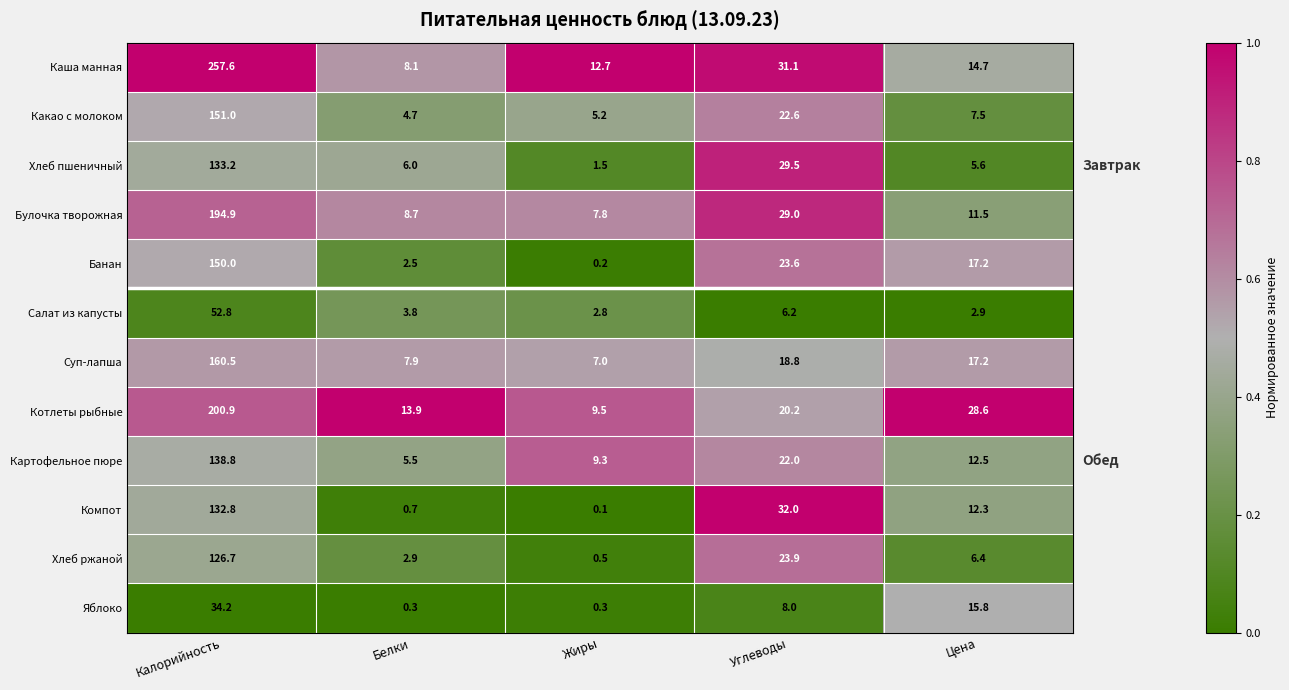

Is it true that Банан equals 39.2 at Углеводы?

False